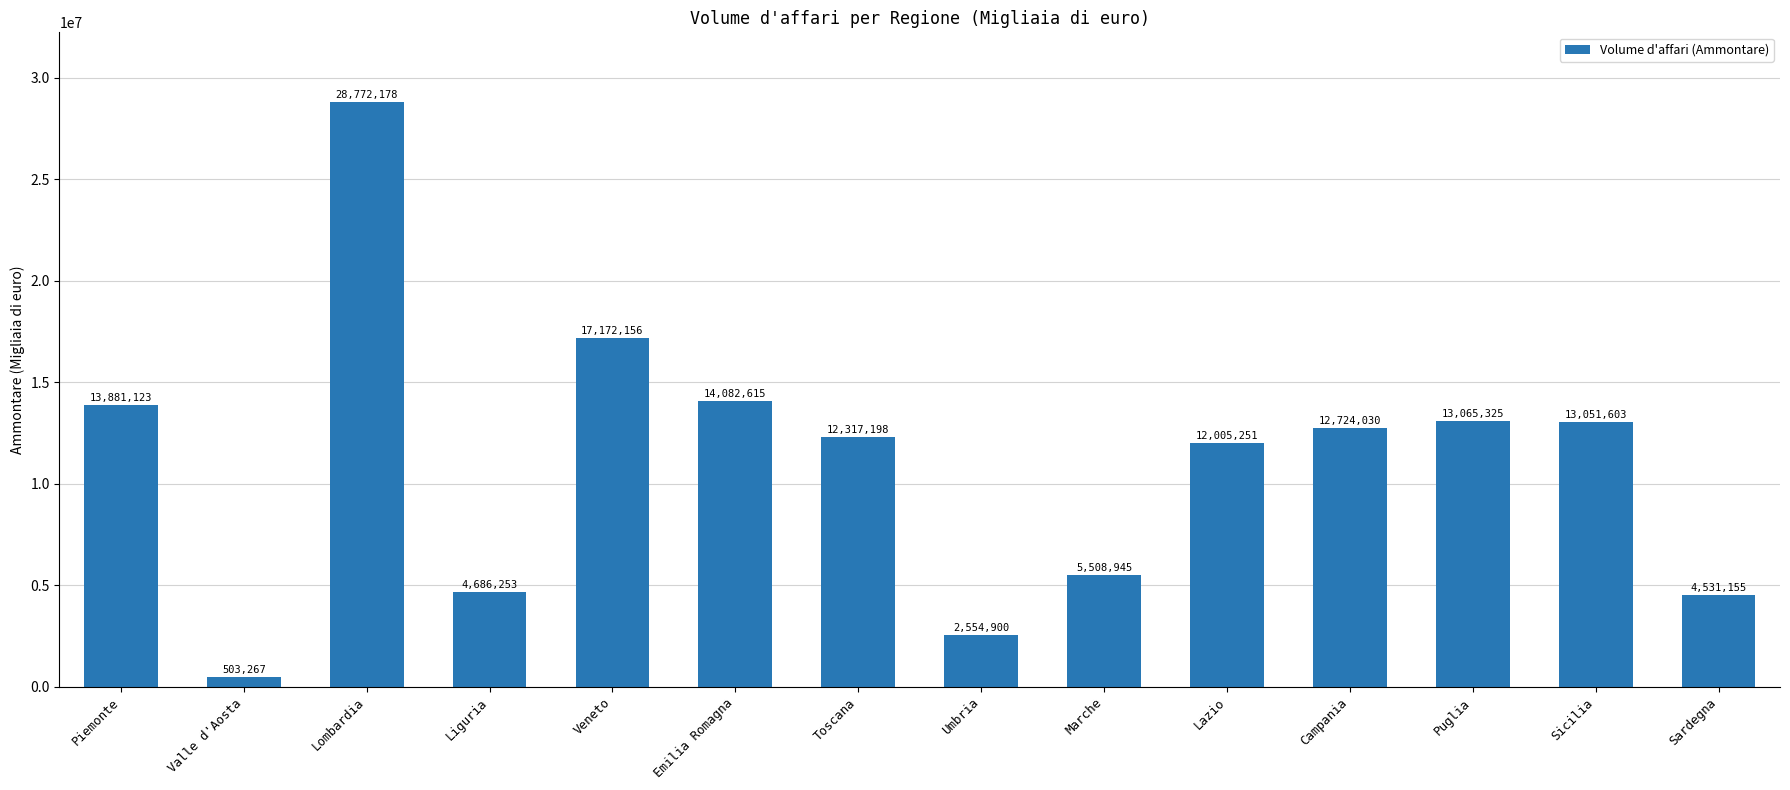

The chart shows a value of 19357588 at Puglia. True or false?

False